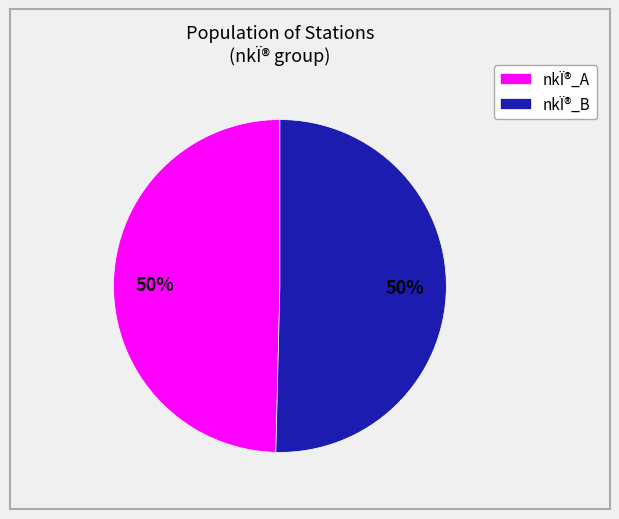

Is the sum of nkÏ®_A and nkÏ®_B greater than half?

Yes